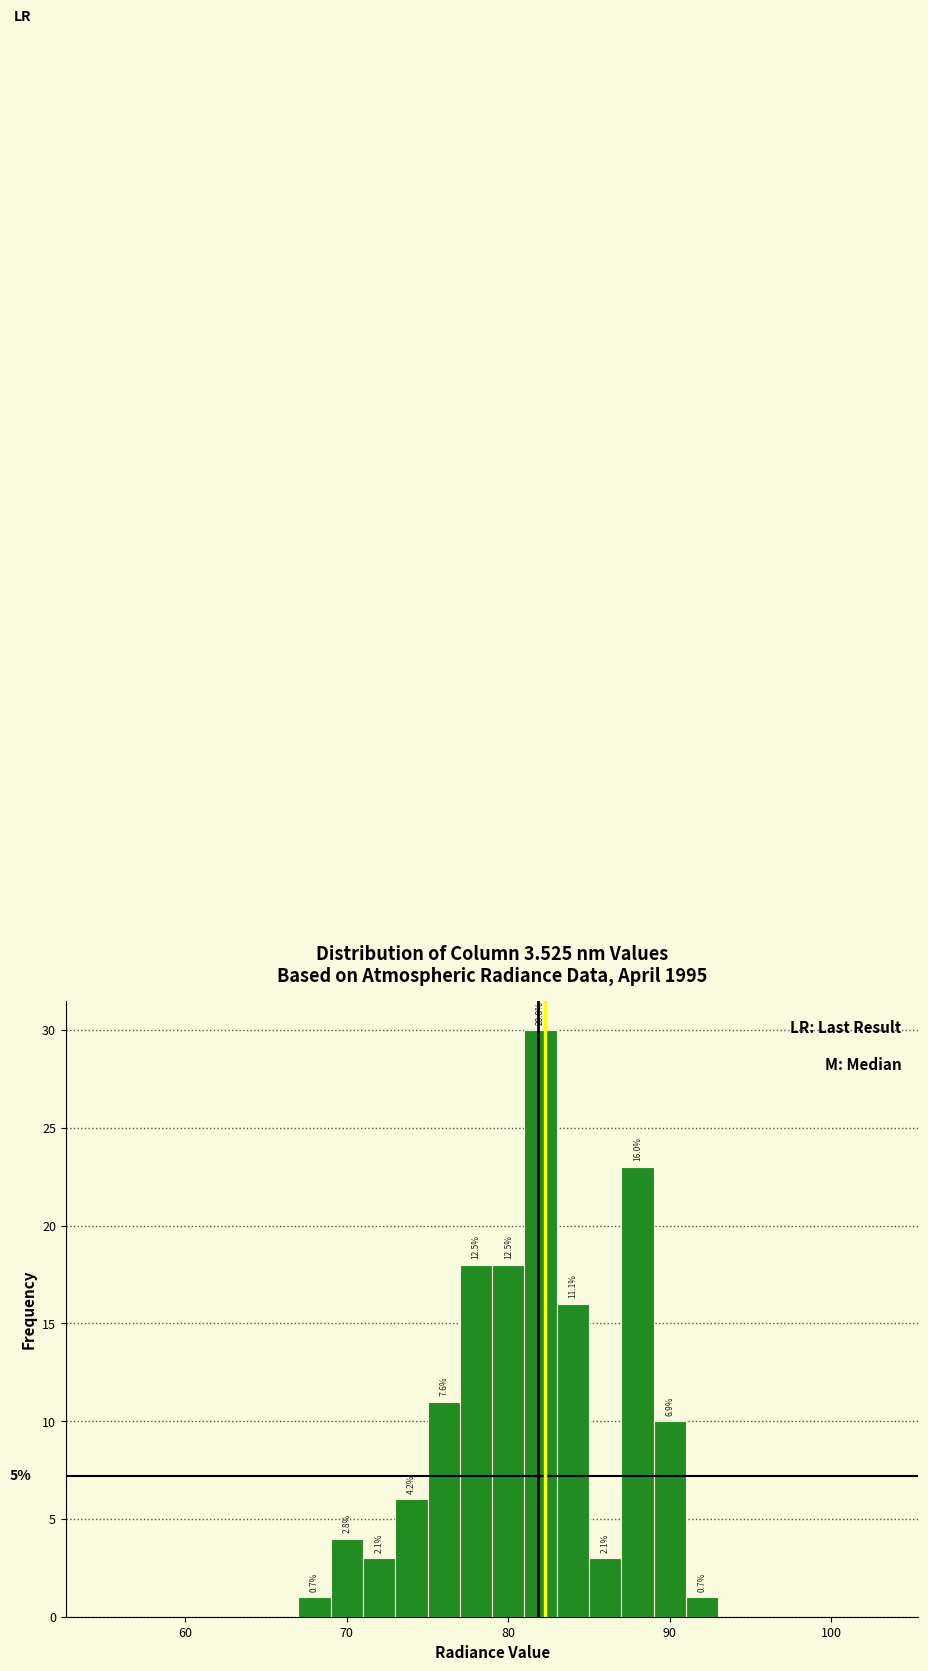

Read against the x-axis, roughly where is the centre of the tallest bar?

82